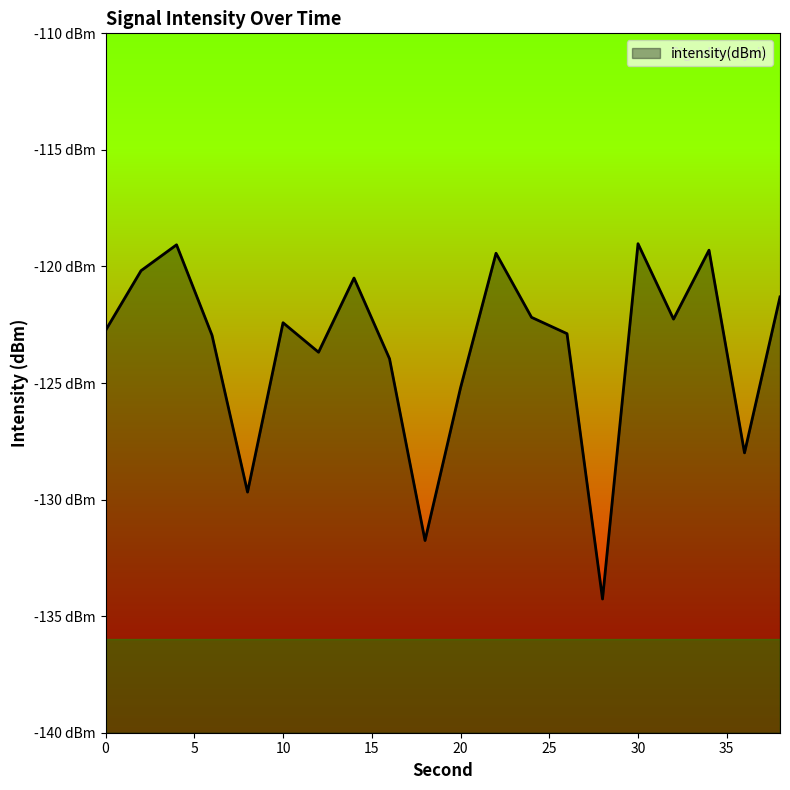

How many interior local valleys (lower than both neighbors) does the data have?

6